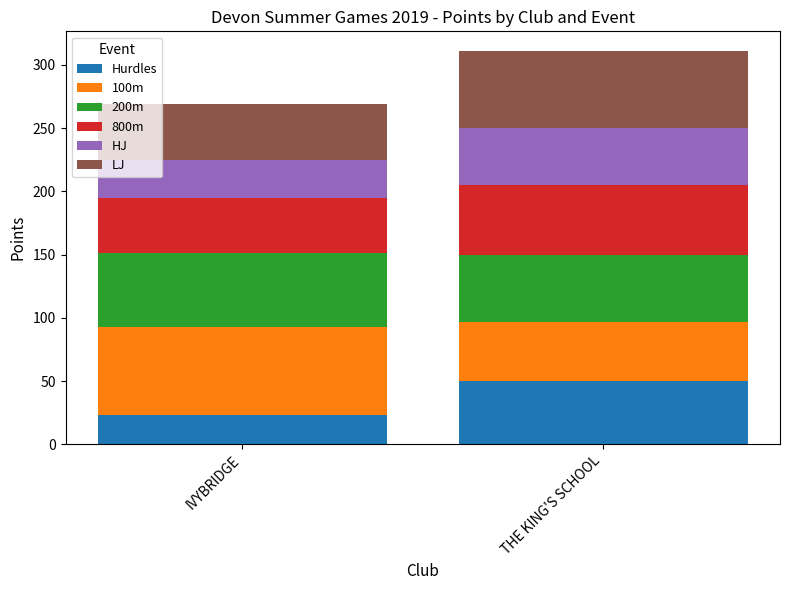

Read the Hurdles value at THE KING'S SCHOOL, to the nearest 5.

50